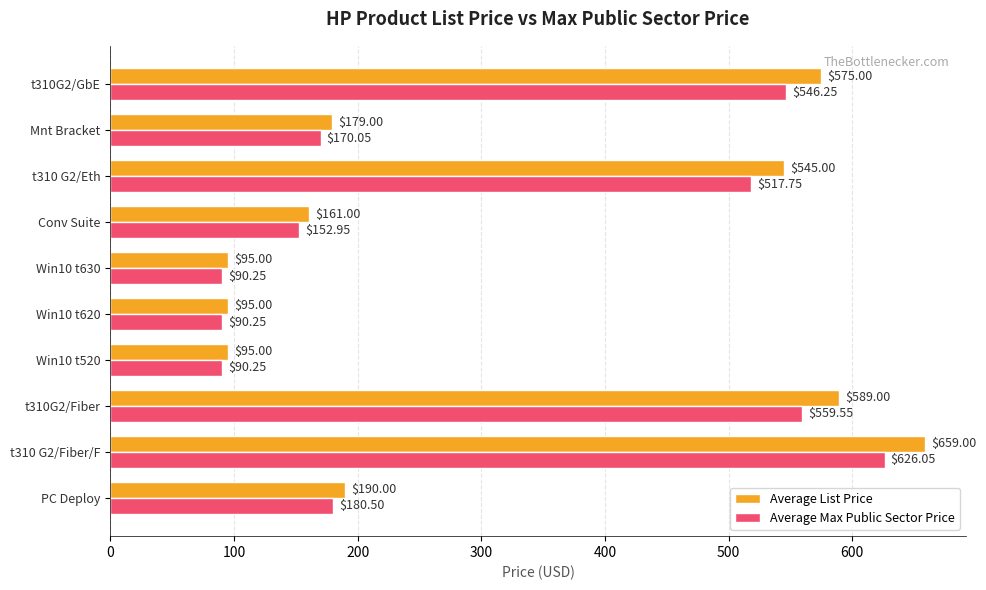

Which series has the largest range (max minus min)?

Average List Price